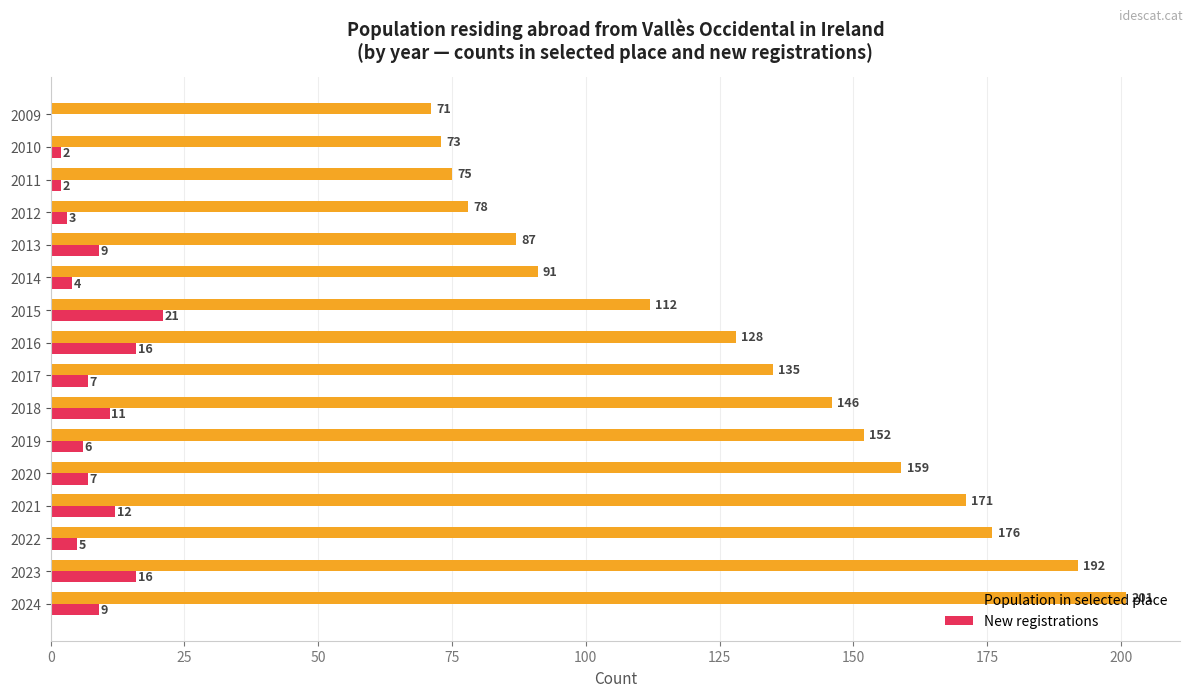

Between 2023 and 2014, which series saw the biggest shift?

Population in selected place